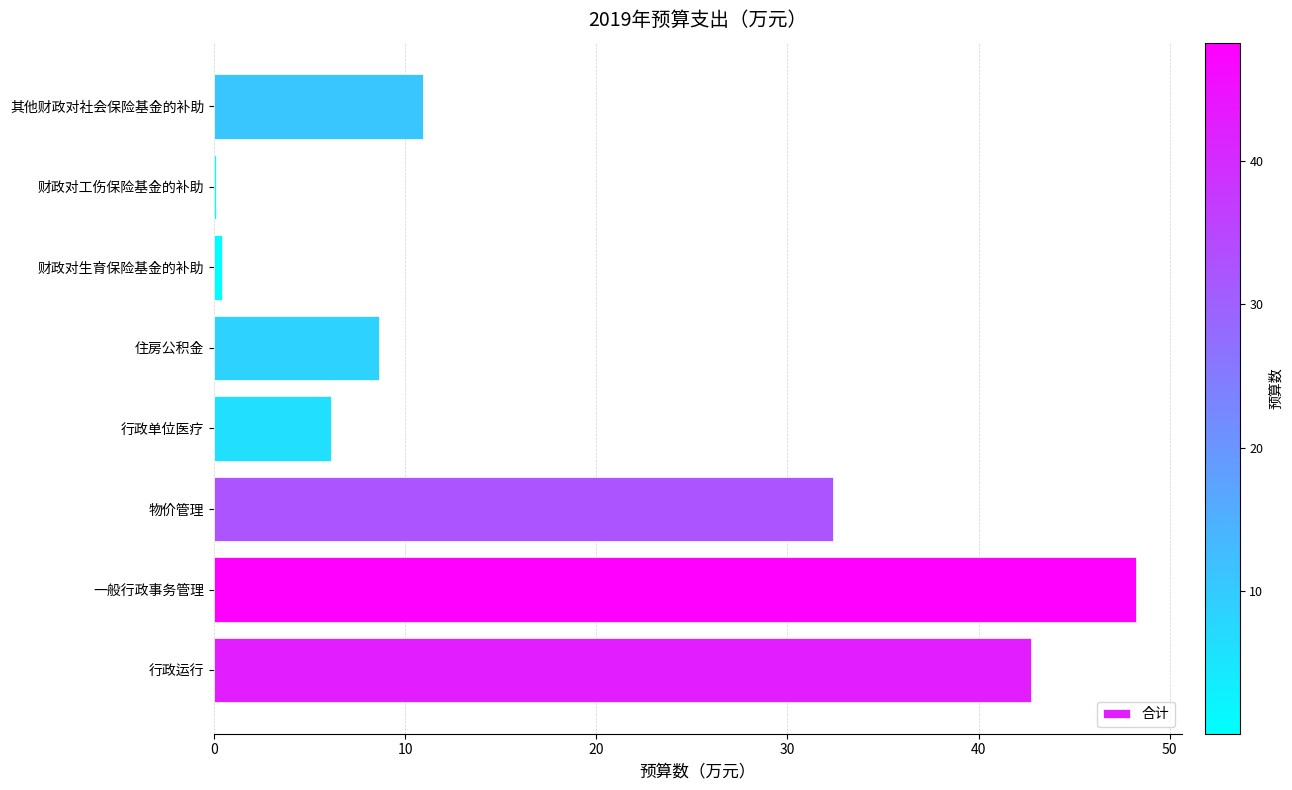

What is the sum of all values?

149.6